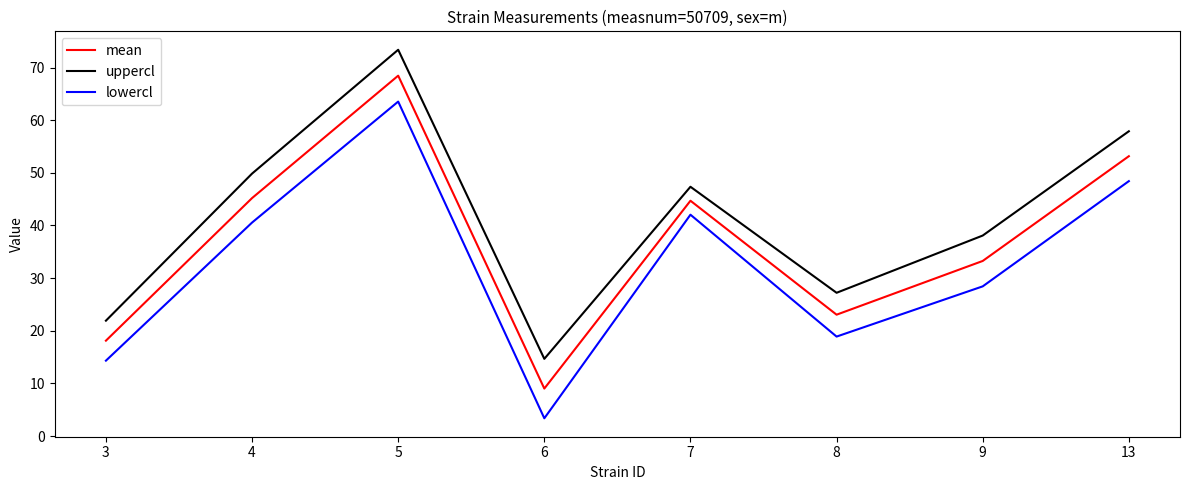

List the labels in order of uppercl value, smallest first.

6, 3, 8, 9, 7, 4, 13, 5